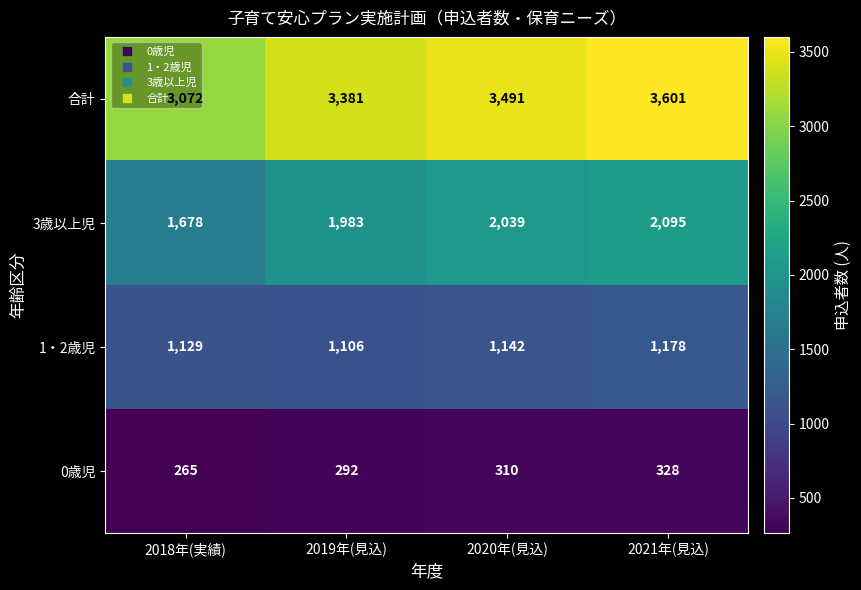

The value of 1・2歳児 at 2019年(見込) is 1788. True or false?

False